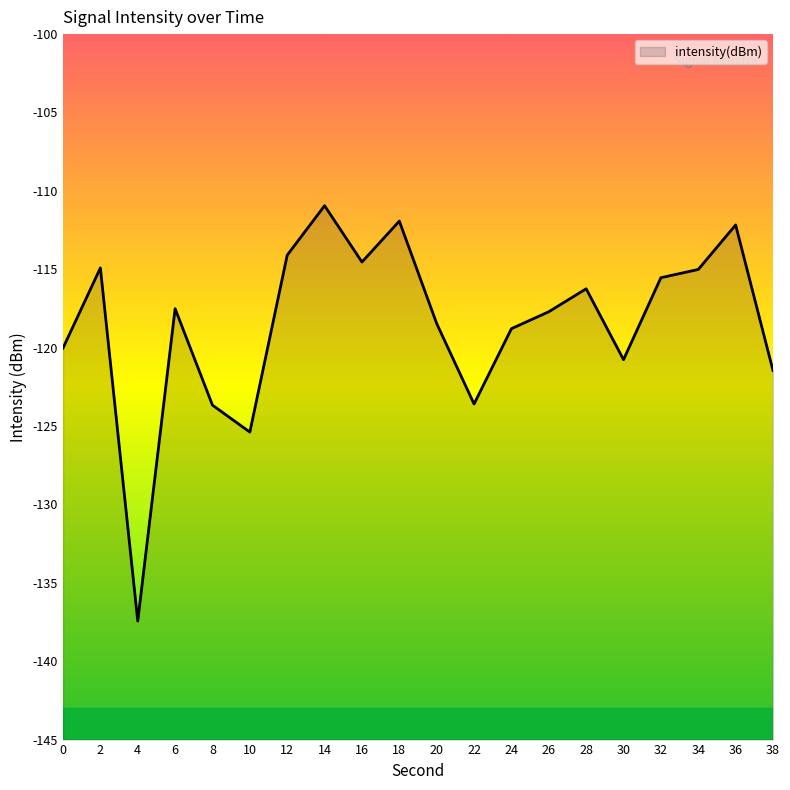

True or false: the data has more than 0 interior local peaks.

True